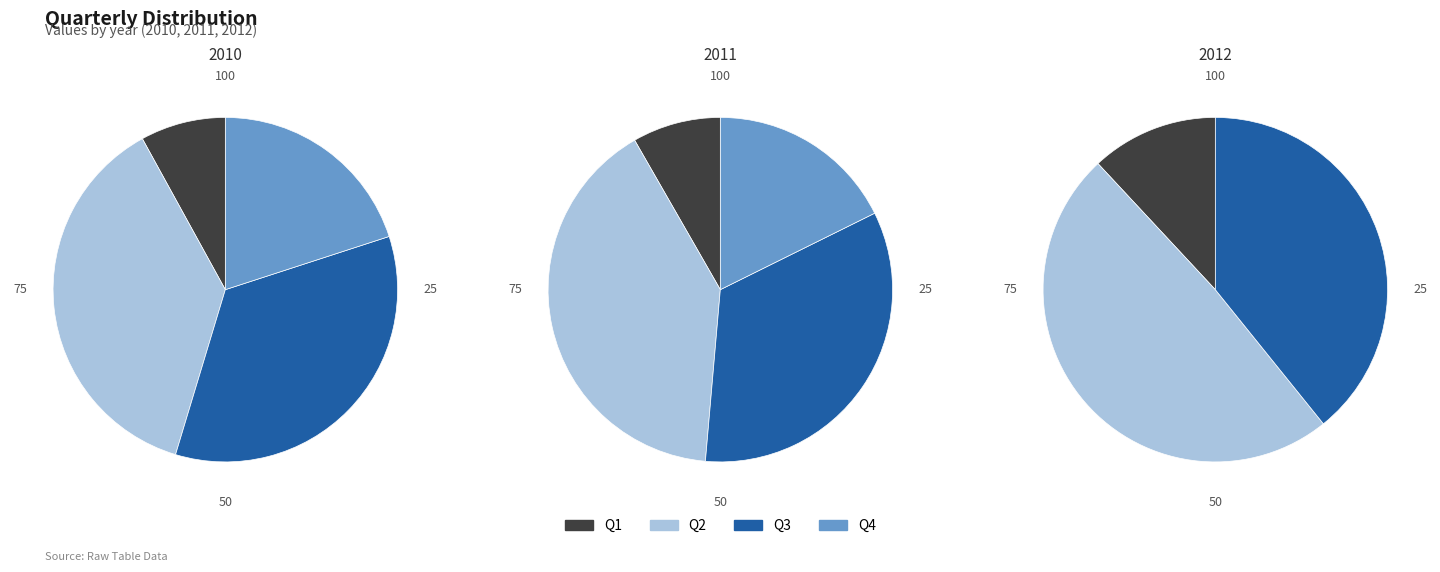

Which category has the biggest portion of the pie?

Q2